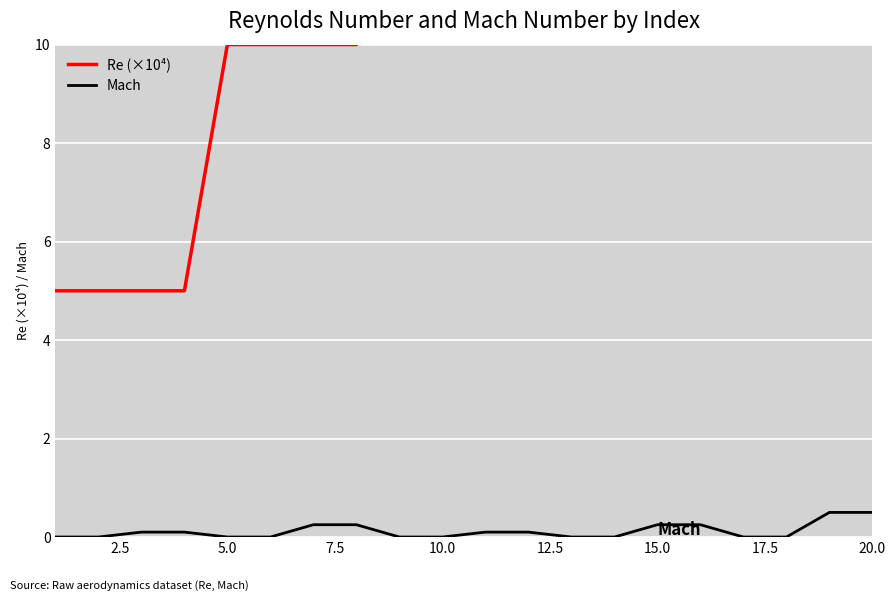

Is the value of Mach at 5.0 greater than the value of Re (×10⁴) at 9?

No